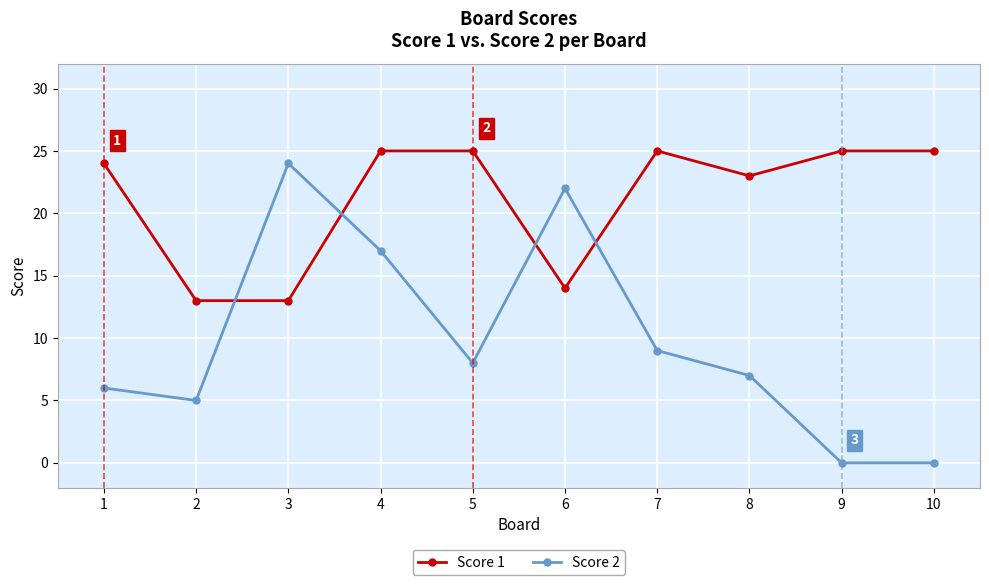

What is the maximum value for Score 1?

25